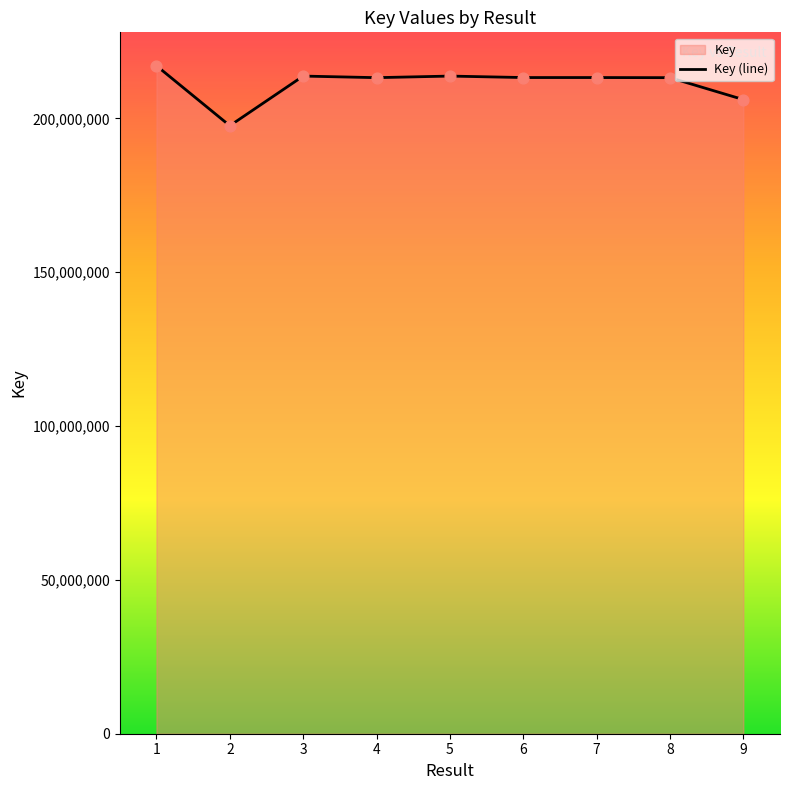

What is the change in value from 3 to 7?

-479050